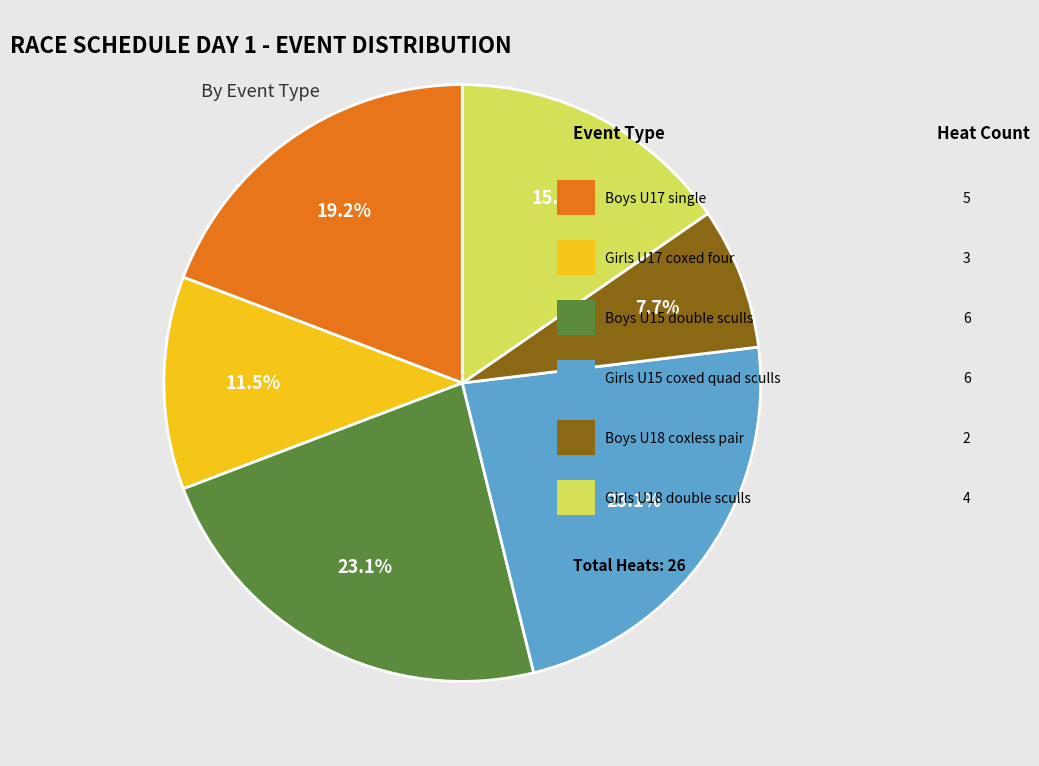

Is there a majority slice in this chart?

No